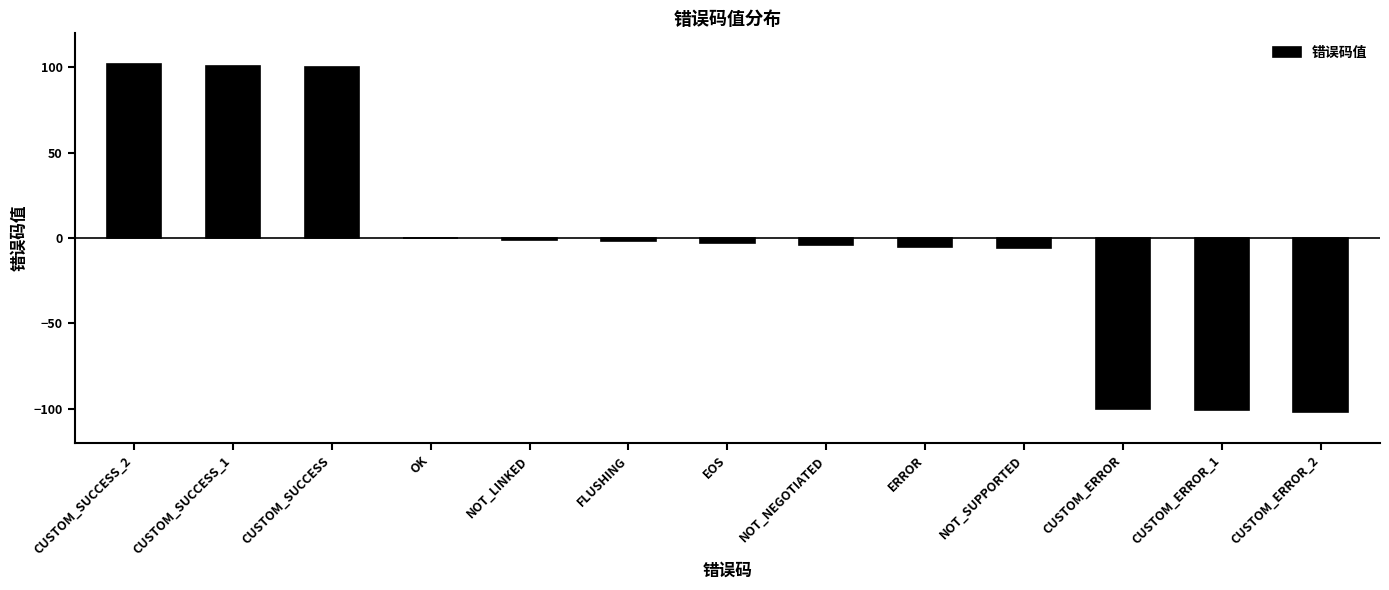

True or false: the data shows -5 at ERROR.

True